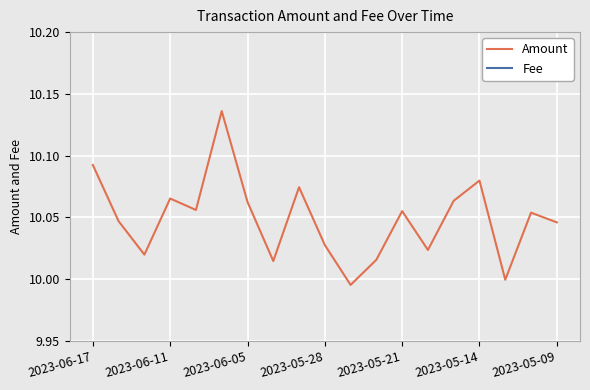

How many interior local peaks does the Amount series have?

6